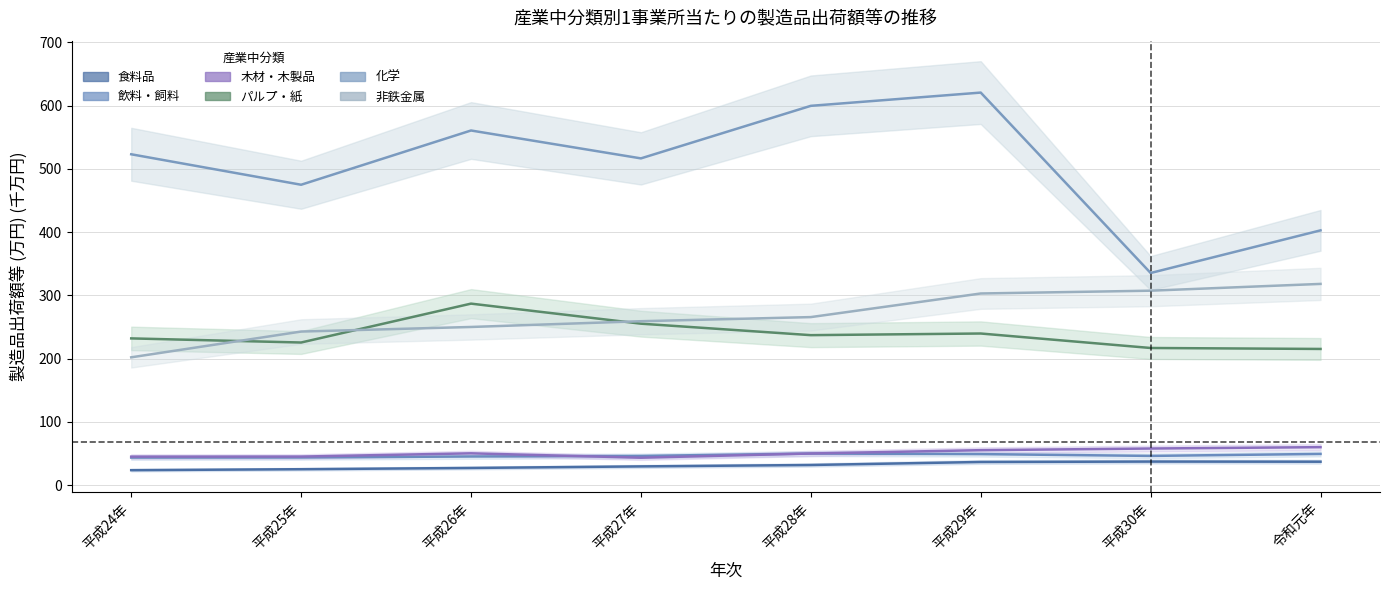

Reading left to right, extract all data points from this chart.

食料品: 23.7	25.2	27.2	29.6	31.8	36.6	37.2	37.0
飲料・飼料: 43.6	43.7	45.3	46.1	49.9	49.1	46.2	49.3
木材・木製品: 45.0	45.1	50.3	43.4	50.0	55.3	57.9	60.0
パルプ・紙: 231.9	225.4	286.9	255.2	237.1	239.7	216.8	215.3
化学: 523.0	474.8	560.6	516.5	599.5	620.5	335.3	402.7
非鉄金属: 202.0	242.8	250.0	259.1	265.6	302.9	307.3	318.1